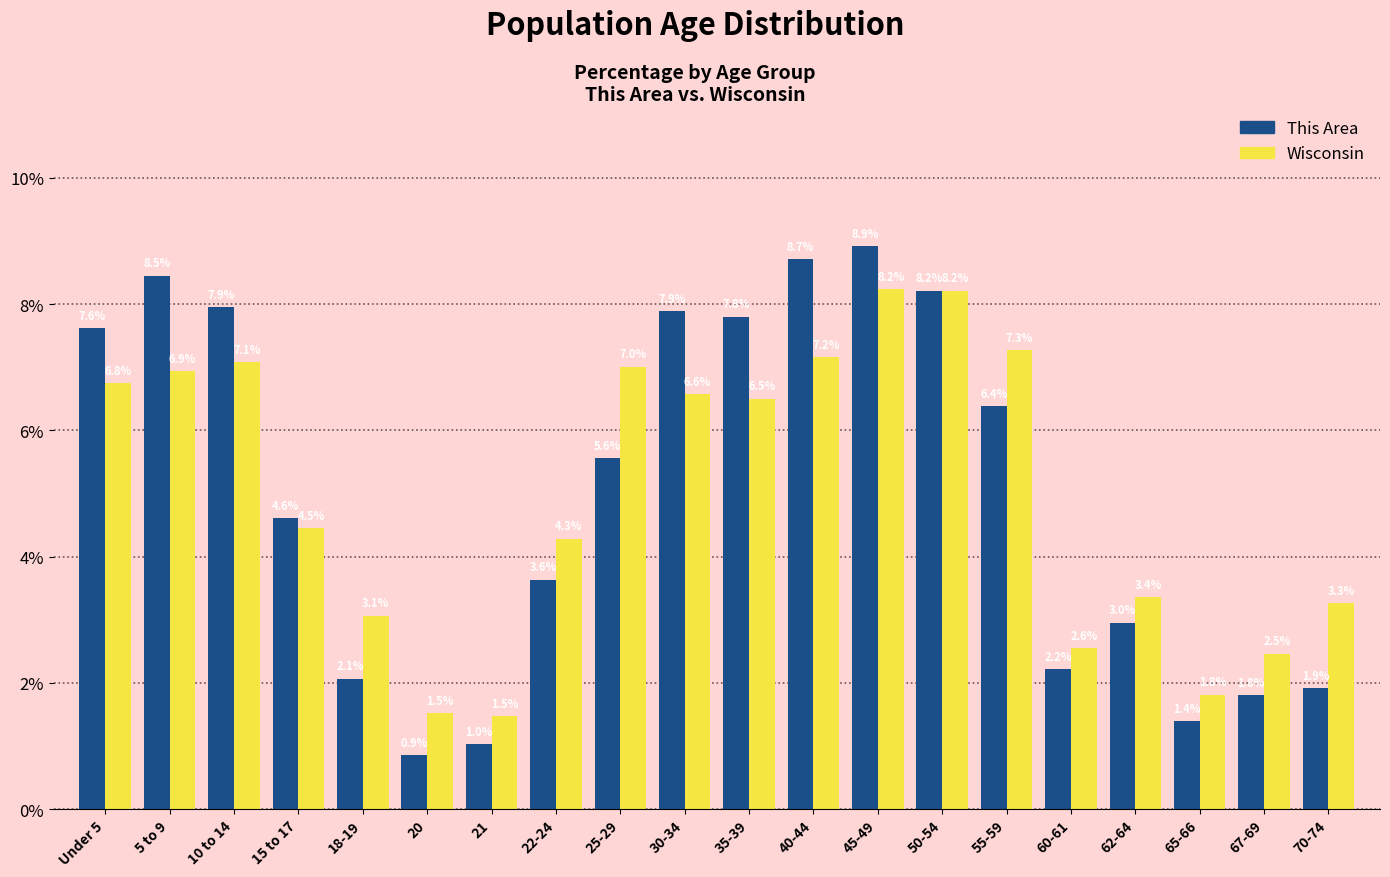

Reading left to right, what are all the values shown in this chart?

This Area: Under 5=7.6	5 to 9=8.5	10 to 14=7.9	15 to 17=4.6	18-19=2.1	20=0.9	21=1.0	22-24=3.6	25-29=5.6	30-34=7.9	35-39=7.8	40-44=8.7	45-49=8.9	50-54=8.2	55-59=6.4	60-61=2.2	62-64=3.0	65-66=1.4	67-69=1.8	70-74=1.9
Wisconsin: Under 5=6.8	5 to 9=6.9	10 to 14=7.1	15 to 17=4.5	18-19=3.1	20=1.5	21=1.5	22-24=4.3	25-29=7.0	30-34=6.6	35-39=6.5	40-44=7.2	45-49=8.2	50-54=8.2	55-59=7.3	60-61=2.6	62-64=3.4	65-66=1.8	67-69=2.5	70-74=3.3